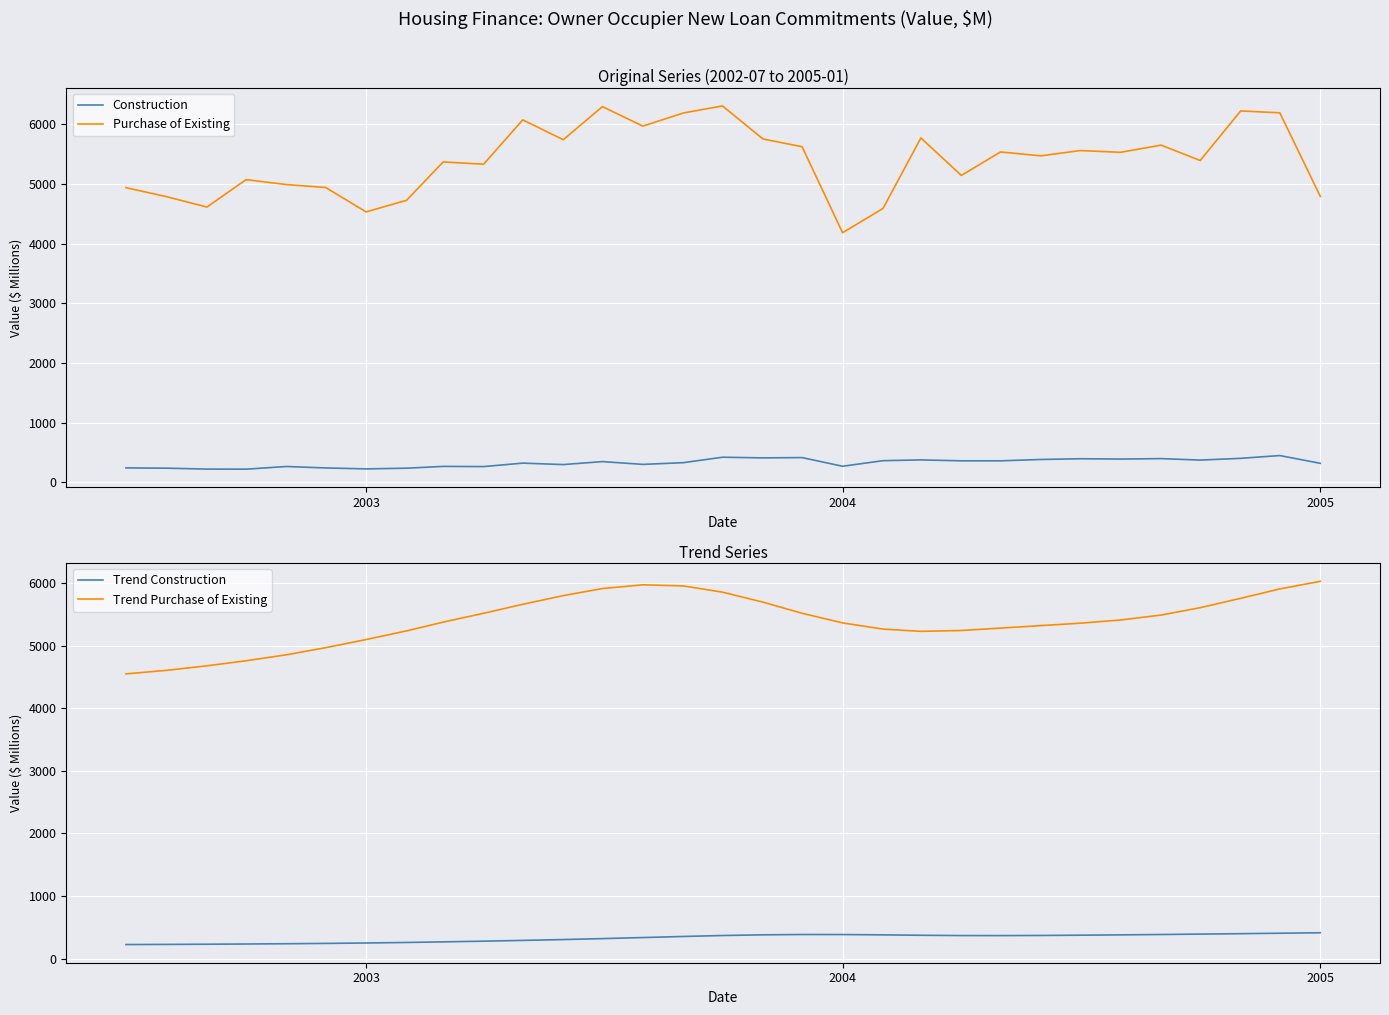

Does the chart display data point markers on the line(s)?

No